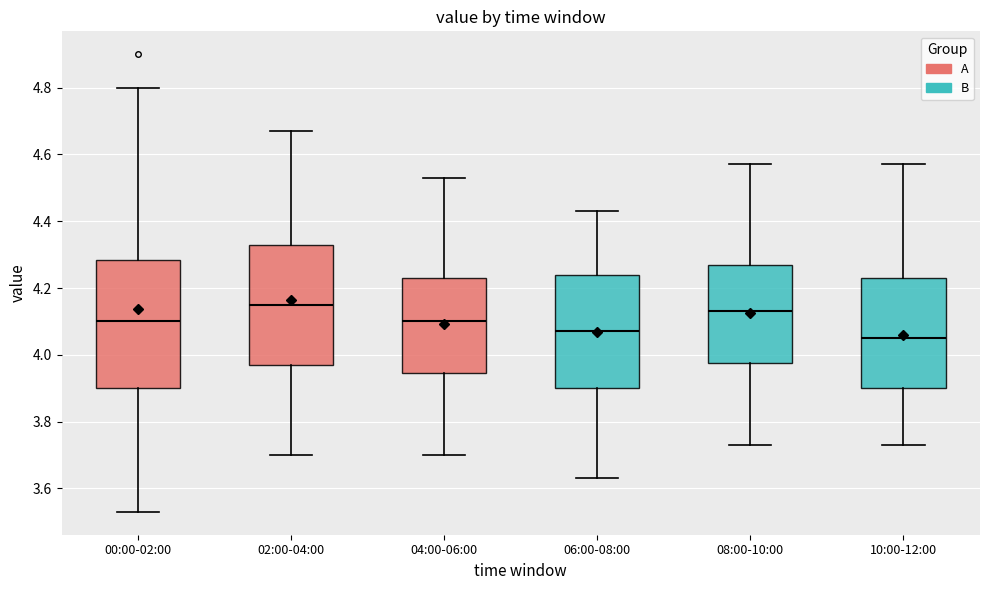

Reading left to right, read every box against the y-axis: the position of its median line, the range the box covers, and the ends of its whiskers. The values are not printed on the chart, so give them approximately, as read against the axis.

00:00-02:00: median 4.10, box 3.90 to 4.28, whiskers 3.54 to 4.80
02:00-04:00: median 4.16, box 3.98 to 4.34, whiskers 3.70 to 4.68
04:00-06:00: median 4.10, box 3.94 to 4.24, whiskers 3.70 to 4.54
06:00-08:00: median 4.08, box 3.90 to 4.24, whiskers 3.64 to 4.44
08:00-10:00: median 4.14, box 3.98 to 4.28, whiskers 3.74 to 4.58
10:00-12:00: median 4.06, box 3.90 to 4.24, whiskers 3.74 to 4.58